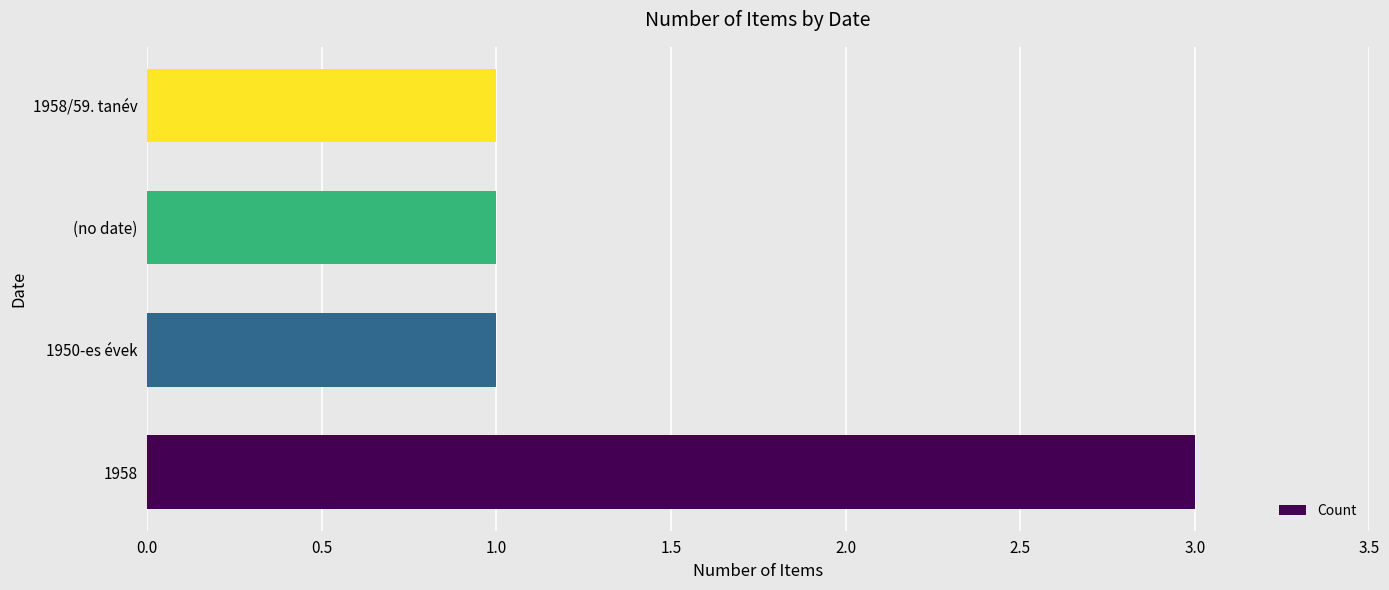

Reading bottom to top, what are all the values shown in this chart?

3	1	1	1